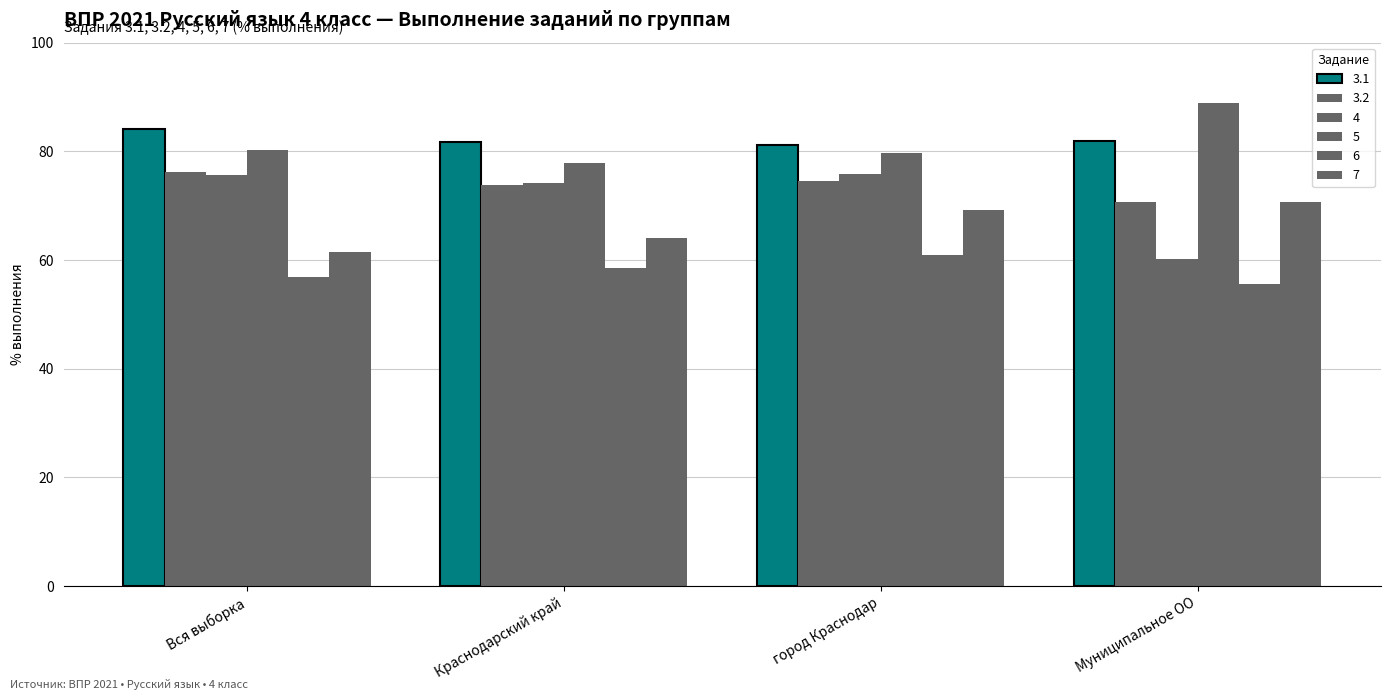

What is the average value of the 6 series?

58.0